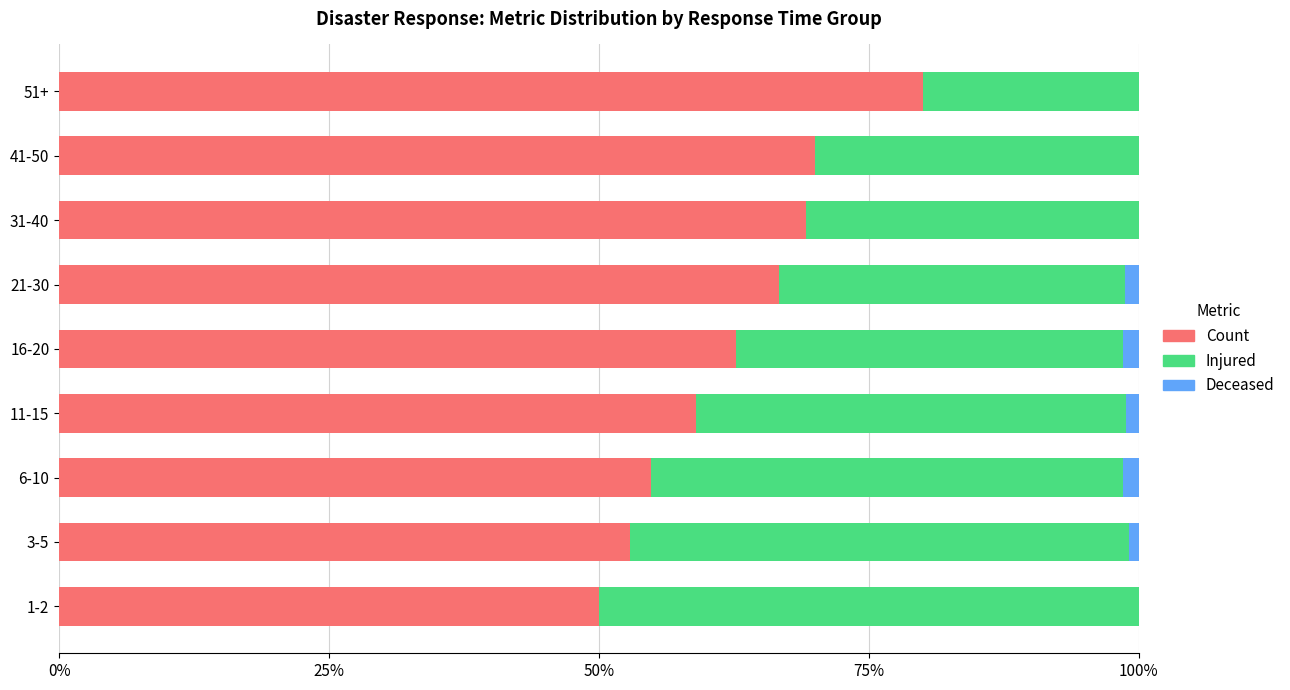

What is the maximum value for Count?

80.0